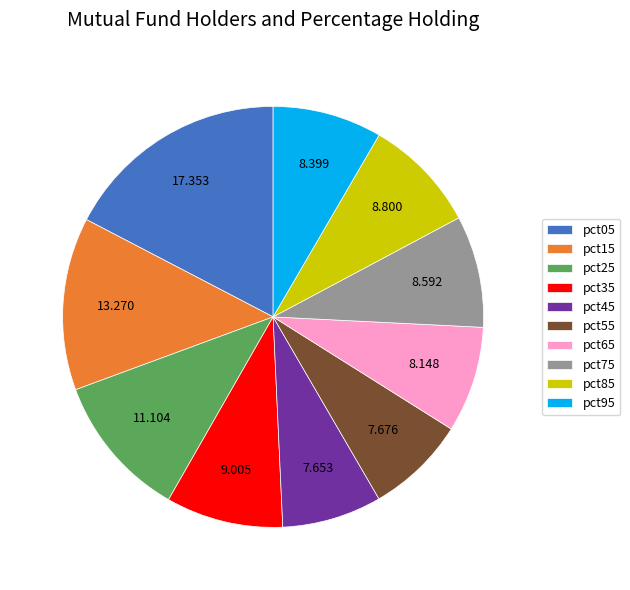

What is the largest slice in the pie chart?

pct05